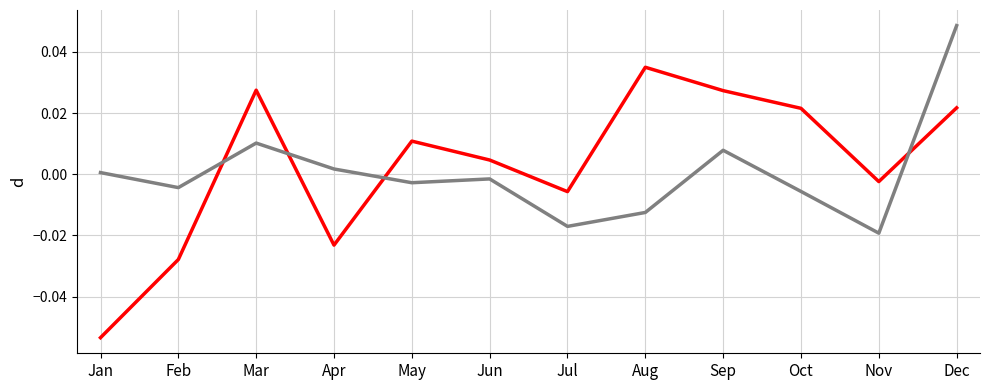

At which category is the sum across all series the highest?

Dec